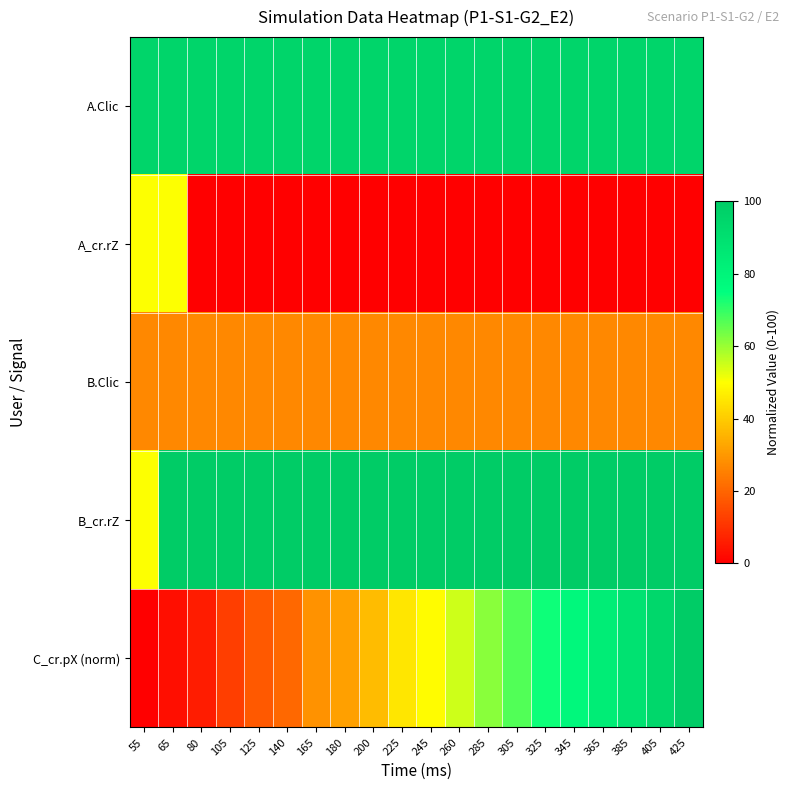

Between 180 and 225, which series saw the biggest shift?

C_cr.pX (norm)